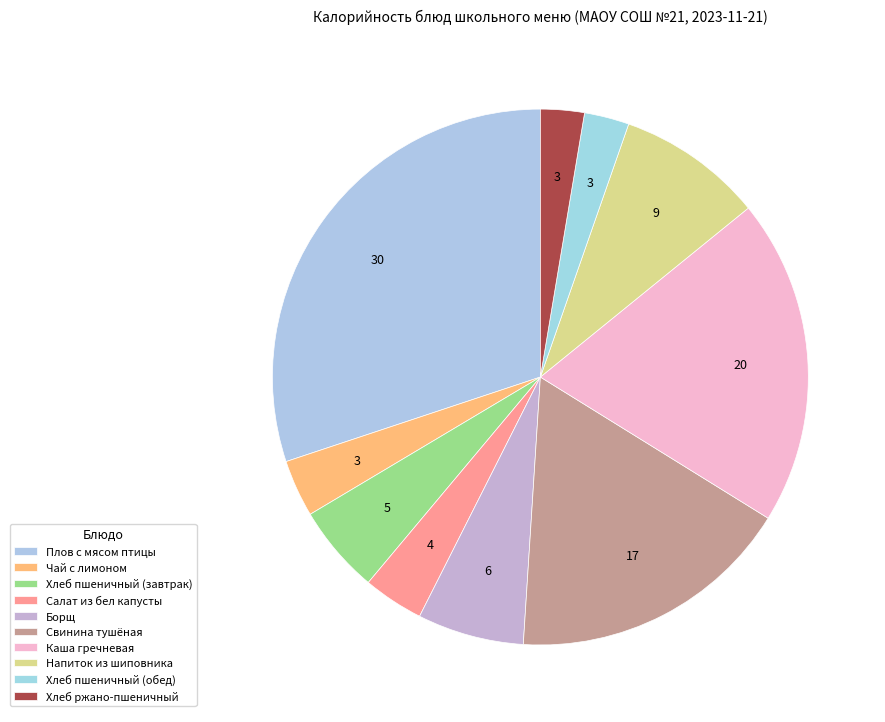

Count the number of slices in the pie.

10